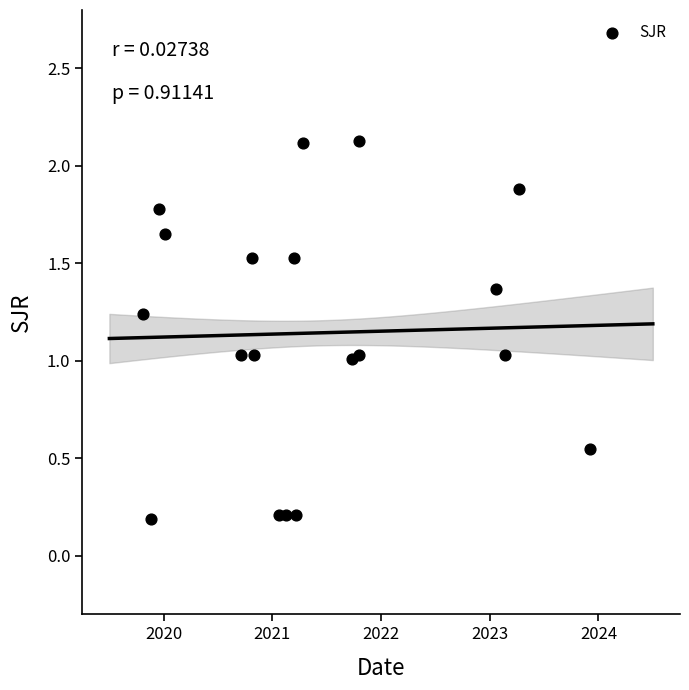

What is the range of Y values (max minus min)?

1.9